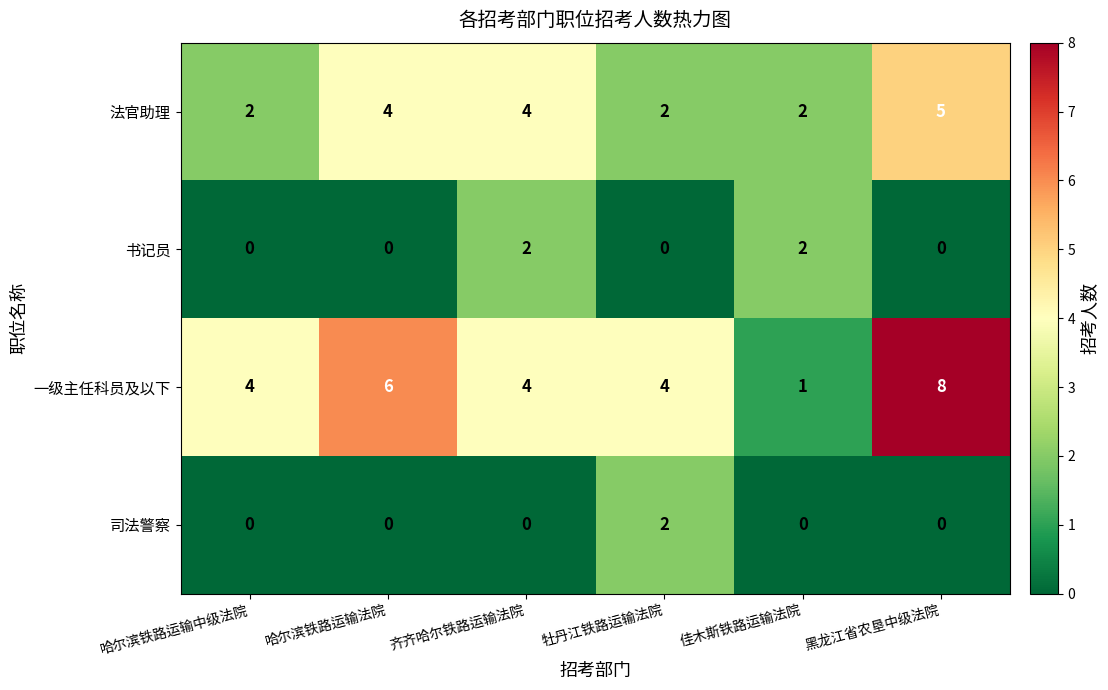

Between 哈尔滨铁路运输法院 and 黑龙江省农垦中级法院, which series saw the biggest shift?

一级主任科员及以下